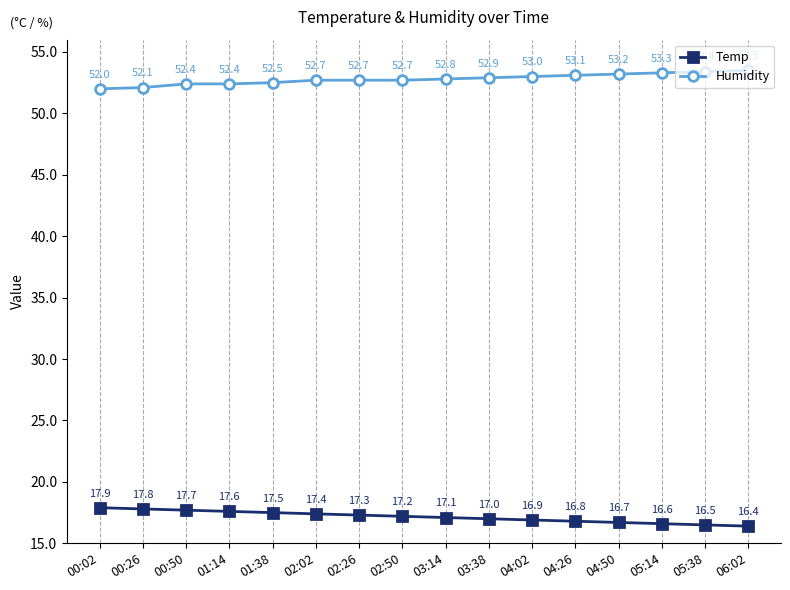

What is the total value across all series at 02:26?

70.0